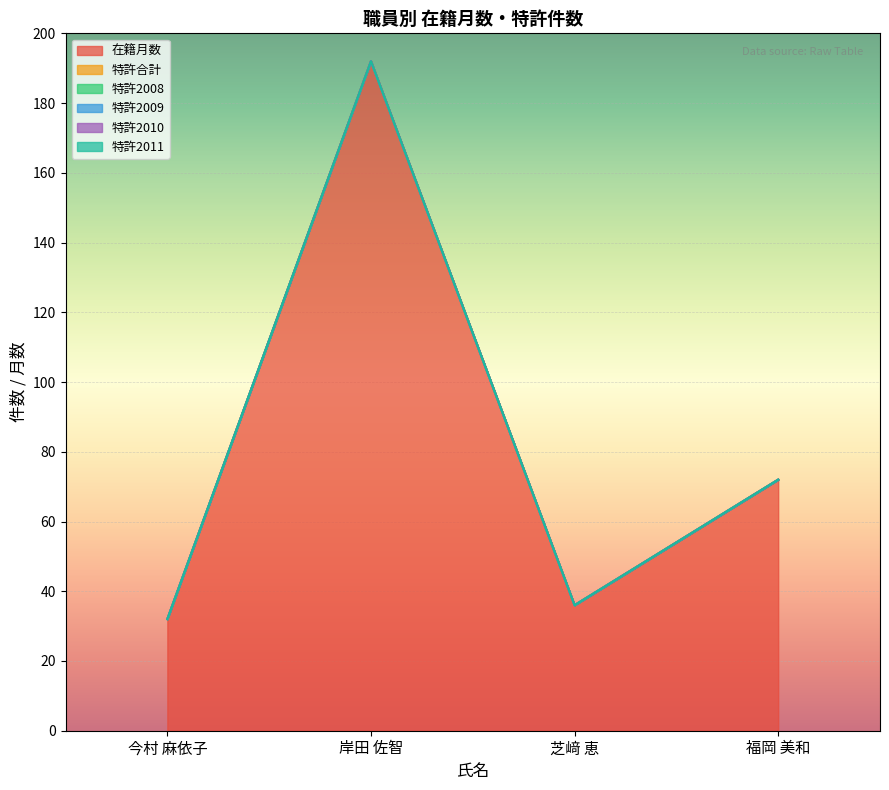

Rank the series by their maximum value, from lowest to highest.

特許合計, 特許2008, 特許2009, 特許2010, 特許2011, 在籍月数